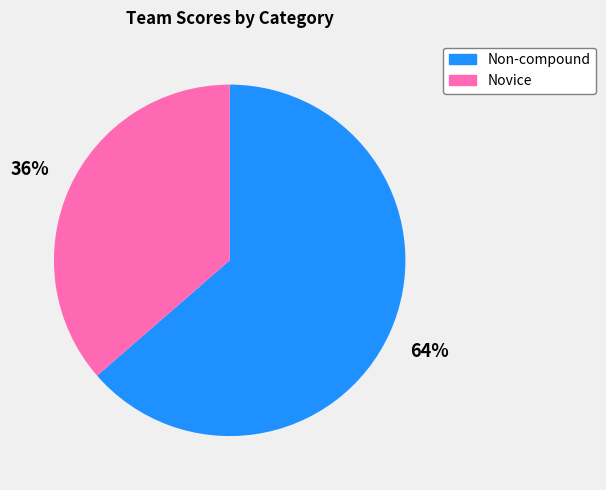

Does any single category account for the majority?

Yes